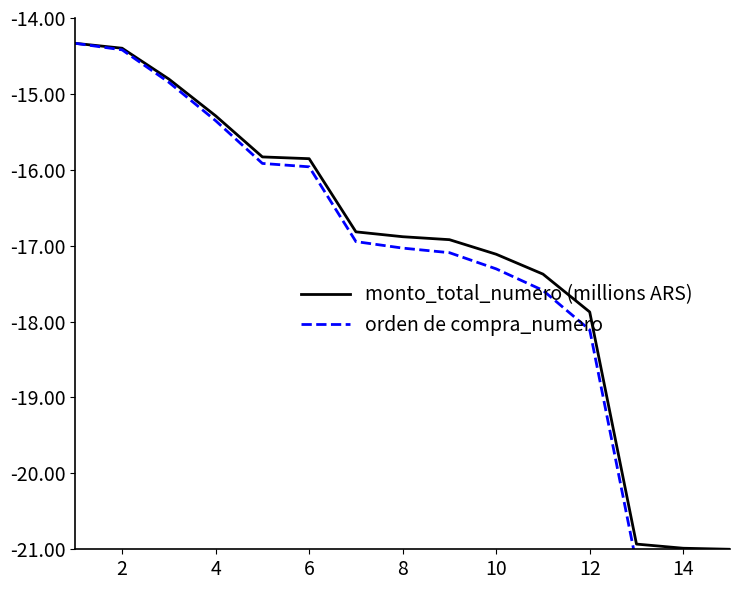

True or false: monto_total_numero (millions ARS) and orden de compra_numero intersect in this chart.

False